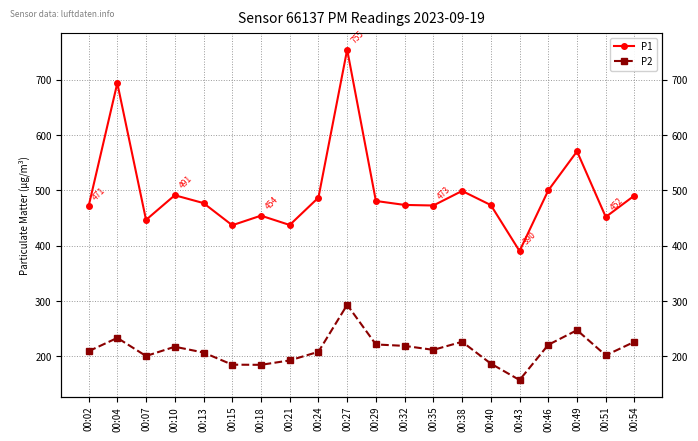

Is it true that P2 equals 286.0 at 00:07?

False